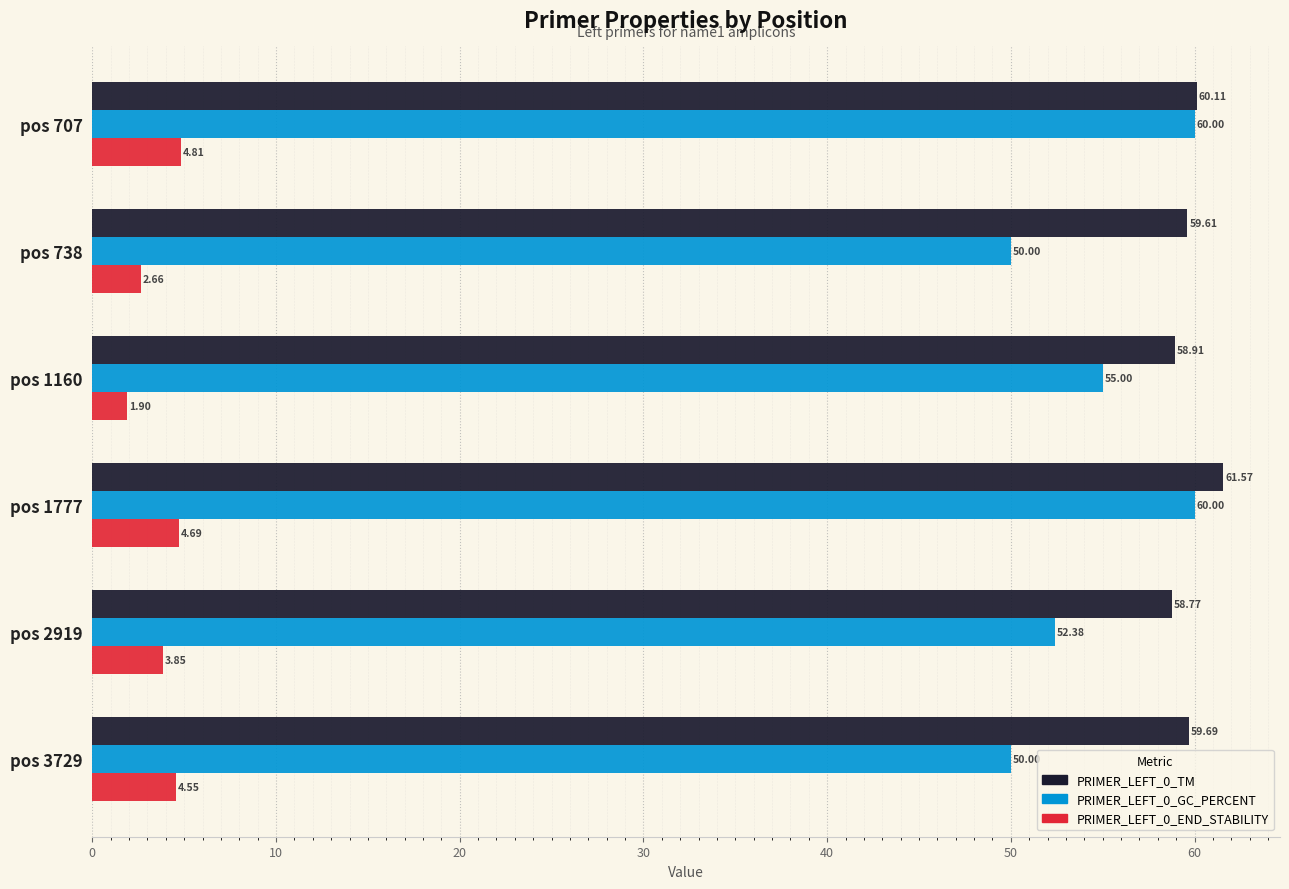

What is the difference between the maximum and minimum values in the PRIMER_LEFT_0_TM series?

2.8